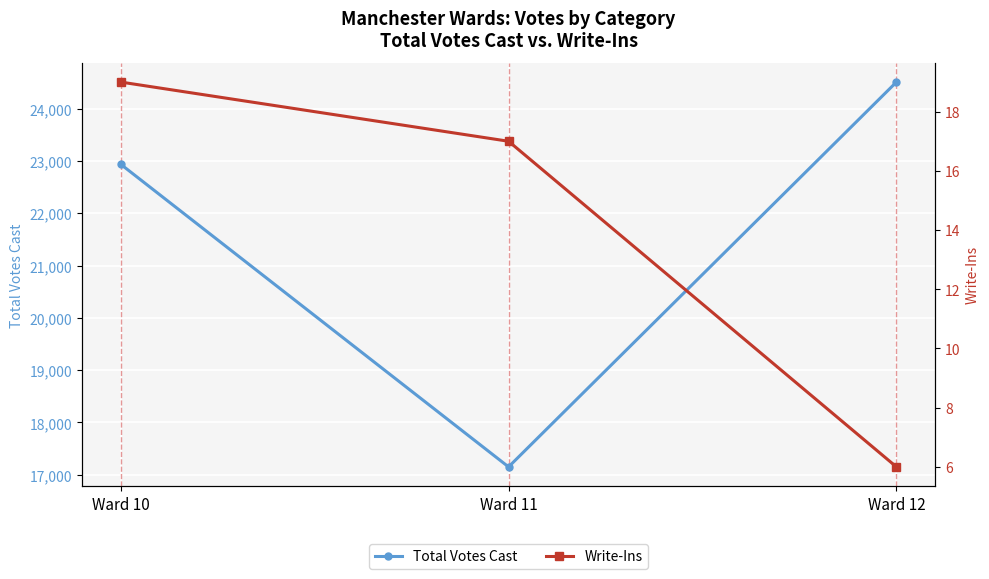

Reading left to right, what are all the values shown in this chart?

Total Votes Cast: 22939	17150	24511
Write-Ins: 19	17	6